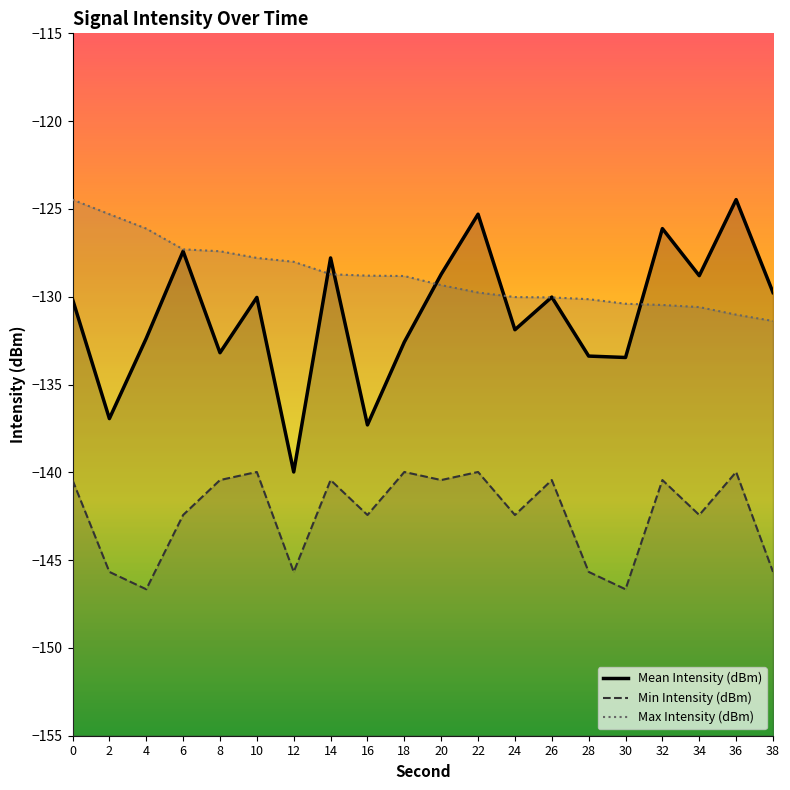

What is the average value of the Mean Intensity (dBm) series?

-131.0